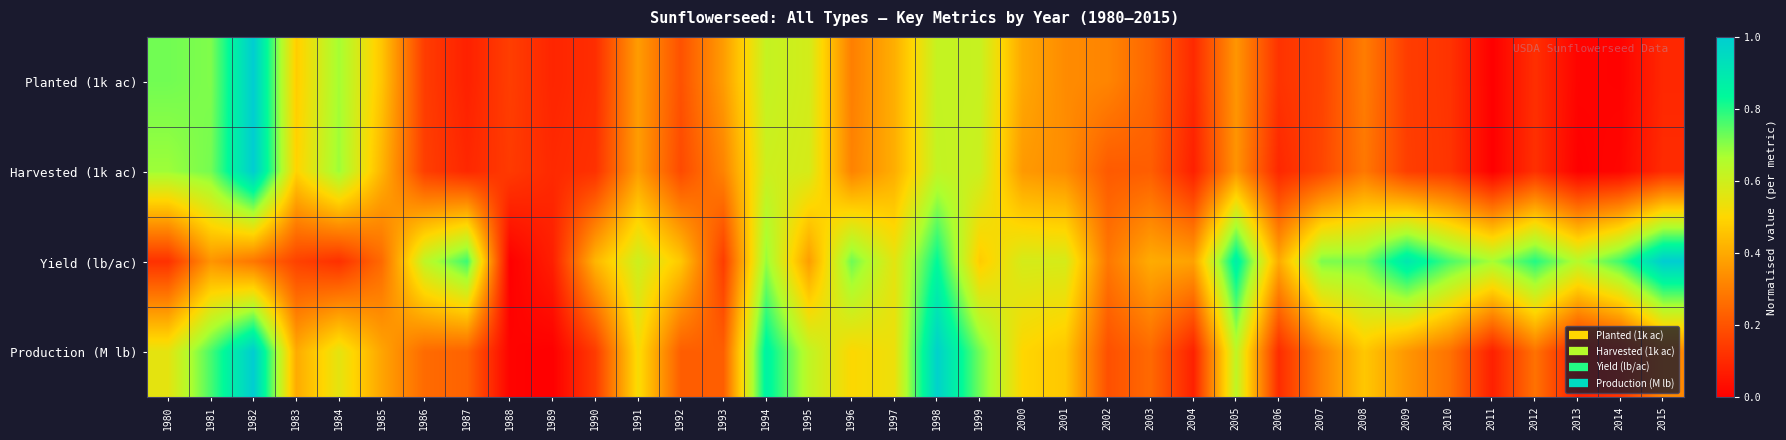

Which series has the largest range (max minus min)?

Production (M lb)